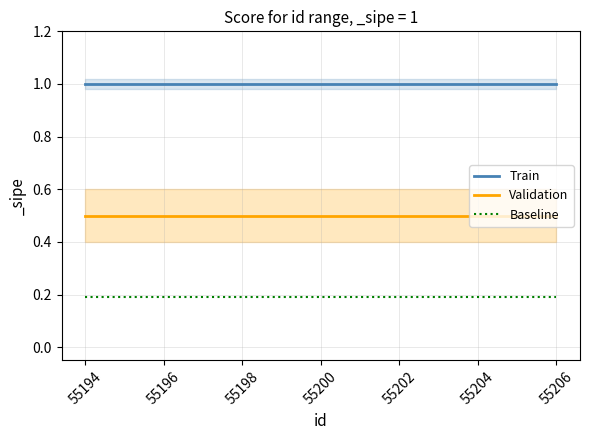

Is the value of Validation at 55200 greater than the value of Baseline at 55200?

Yes